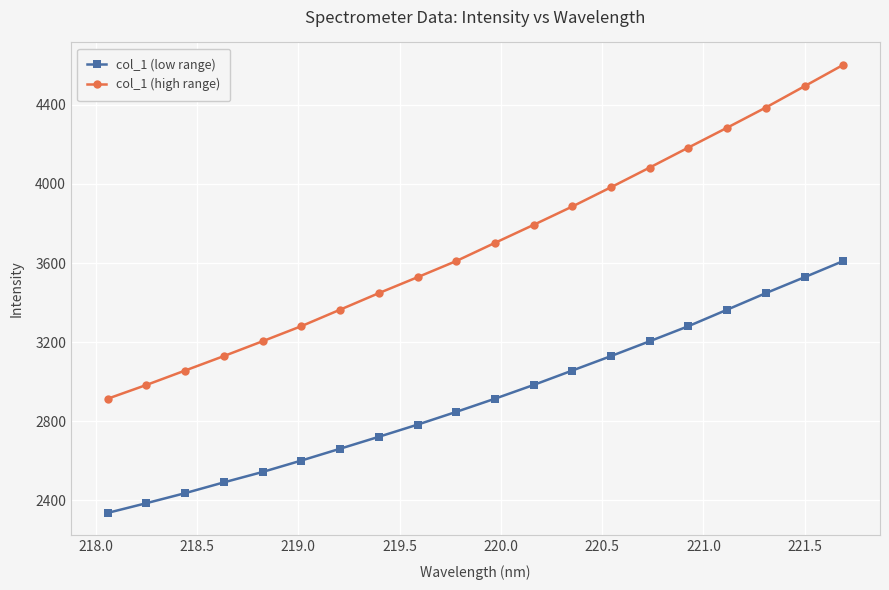

True or false: col_1 (low range) has more than 2 interior local peaks.

False